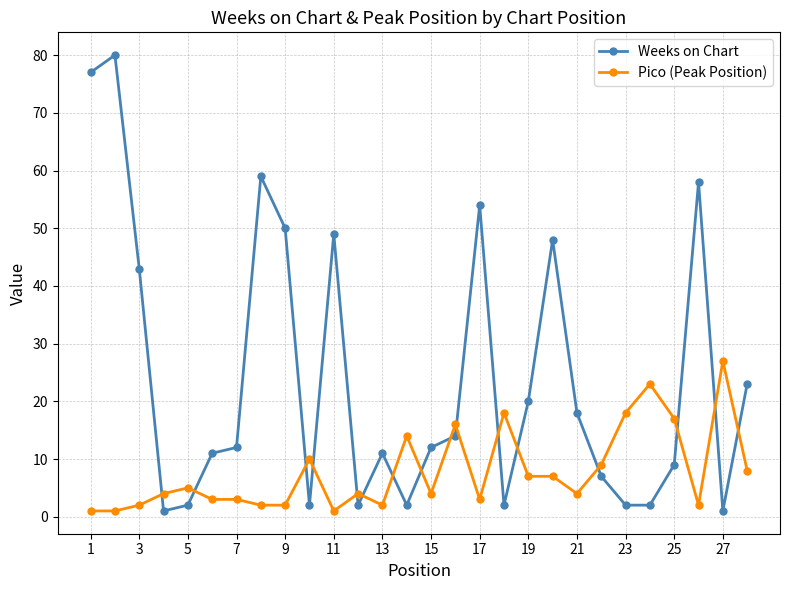

What is the difference between the maximum and minimum values in the Weeks on Chart series?

79